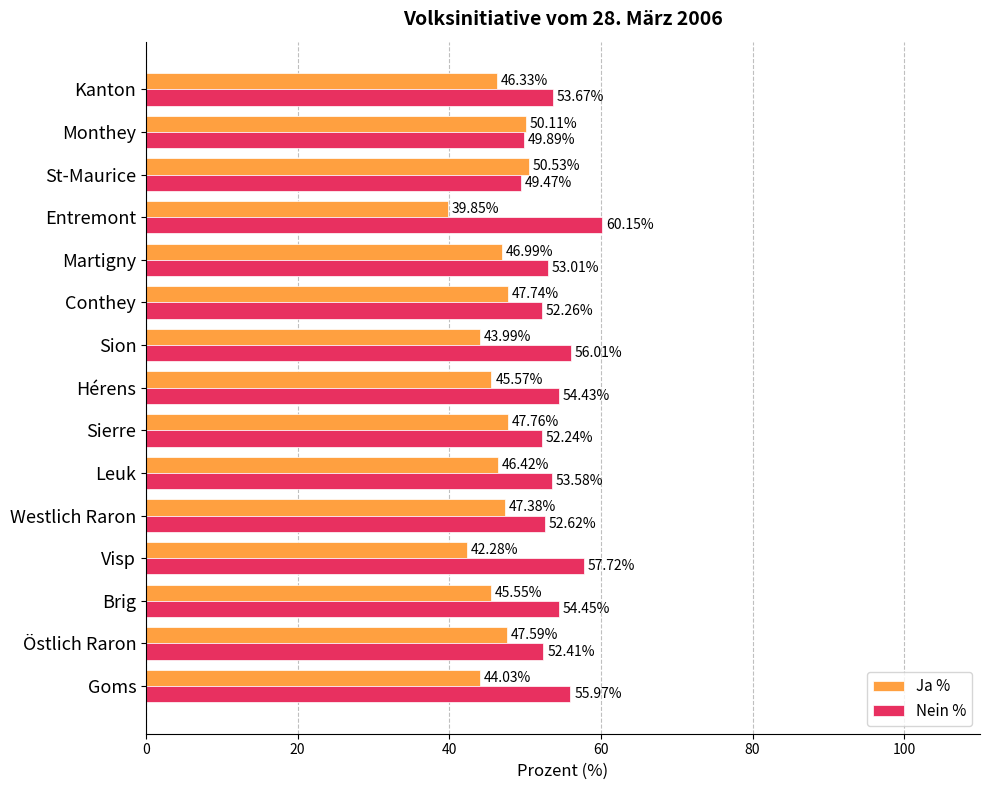

What is the difference between the highest and lowest values at Goms?

11.9